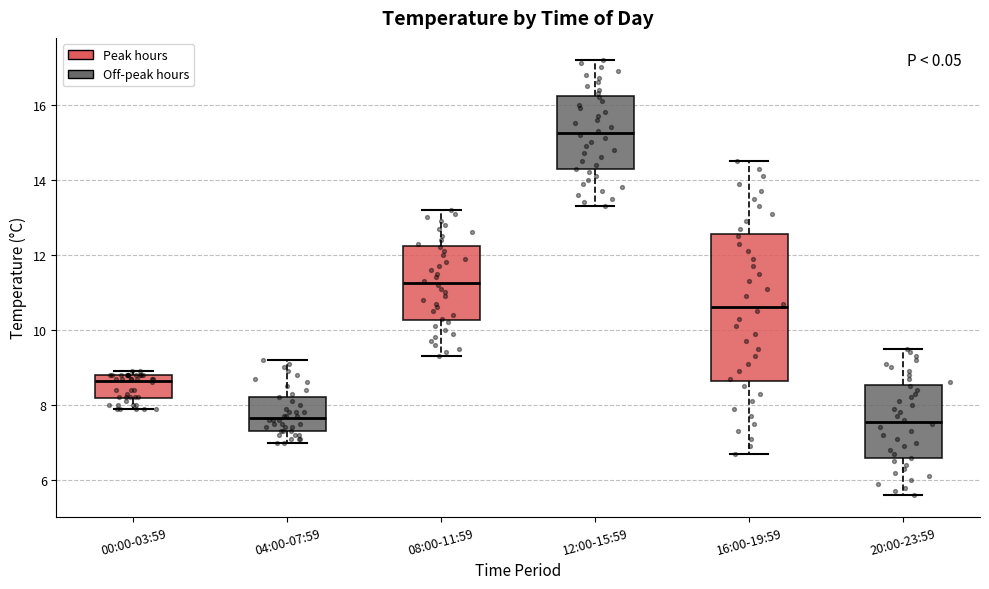

Reading left to right, transcribe this box plot: for each box, give where its median line is, the range the box spans, and where its two whiskers end, as read against the y-axis. The values are not printed on the chart, so give them approximately, as read against the axis.

00:00-03:59: median 8.6, box 8.2 to 8.8, whiskers 8.0 to 9.0
04:00-07:59: median 7.6, box 7.4 to 8.2, whiskers 7.0 to 9.2
08:00-11:59: median 11.2, box 10.2 to 12.2, whiskers 9.4 to 13.2
12:00-15:59: median 15.2, box 14.2 to 16.2, whiskers 13.4 to 17.2
16:00-19:59: median 10.6, box 8.6 to 12.6, whiskers 6.8 to 14.6
20:00-23:59: median 7.6, box 6.6 to 8.6, whiskers 5.6 to 9.6